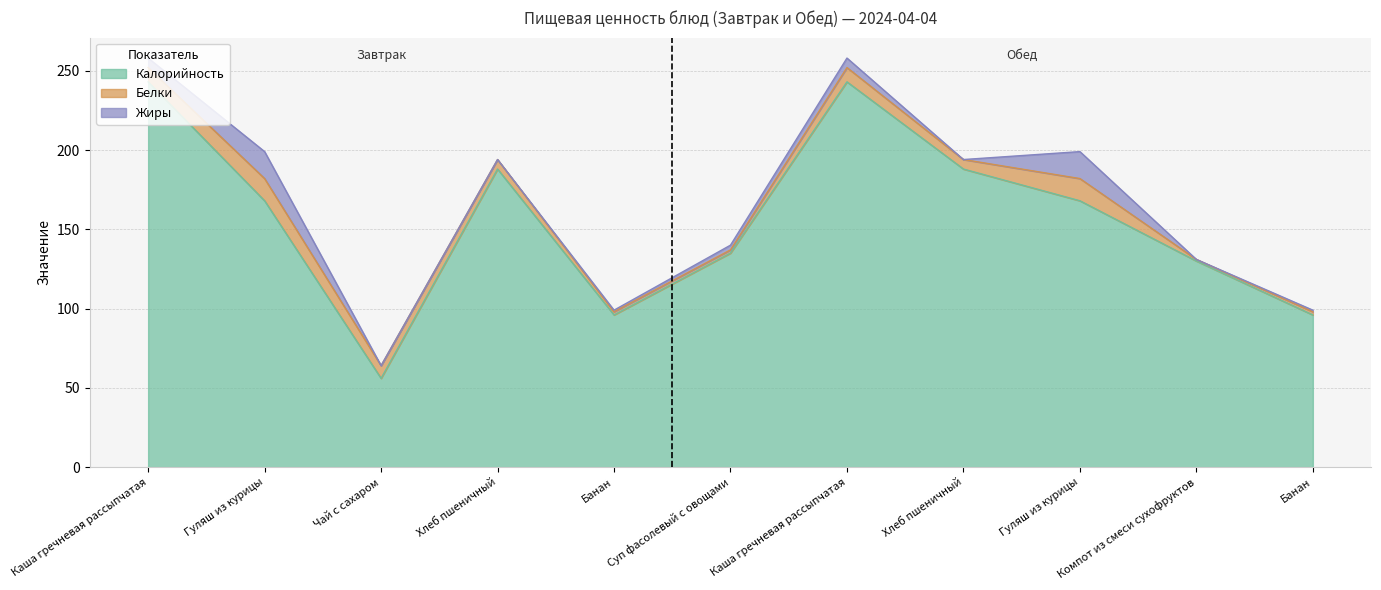

List the labels in order of Белки value, smallest first.

Компот из смеси сухофруктов, Банан, Суп фасолевый с овощами, Банан, Хлеб пшеничный, Хлеб пшеничный, Чай с сахаром, Каша гречневая рассыпчатая, Каша гречневая рассыпчатая, Гуляш из курицы, Гуляш из курицы